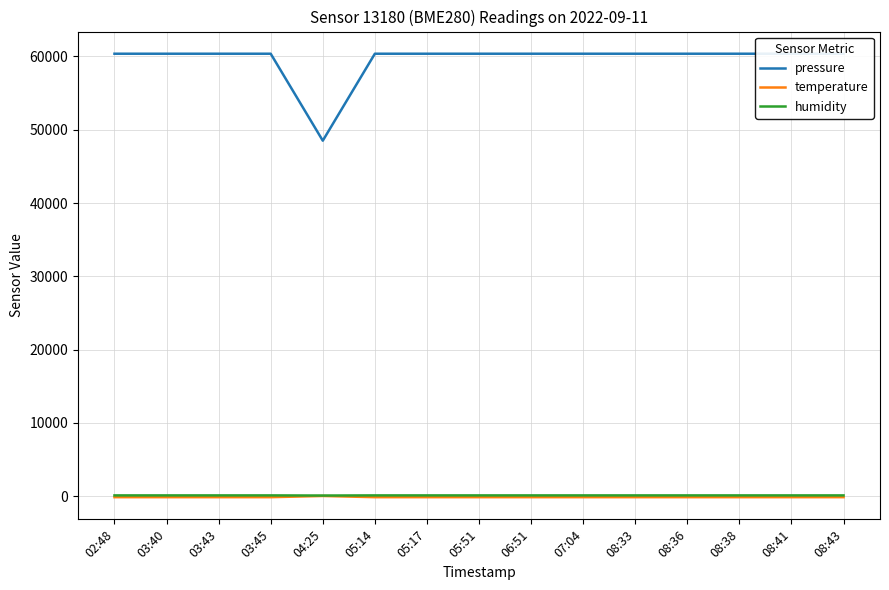

What is the label of the 6th point from the right?

07:04